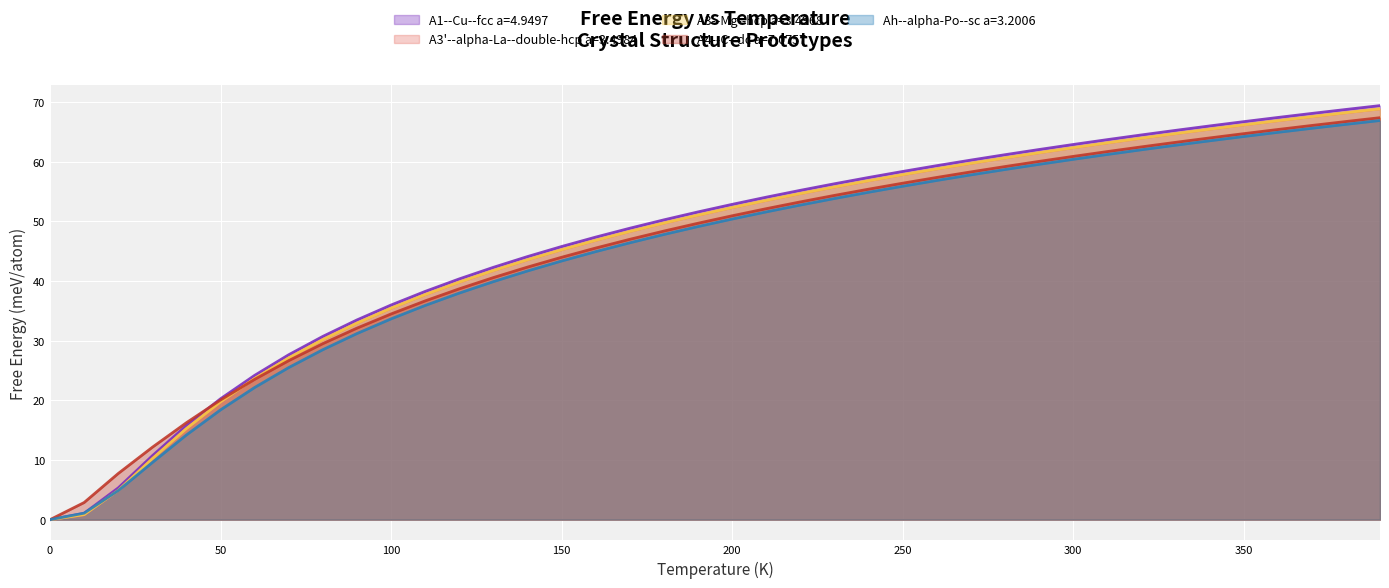

The Ah--alpha-Po--sc a=3.2006 series shows 0.0 at 0. True or false?

True